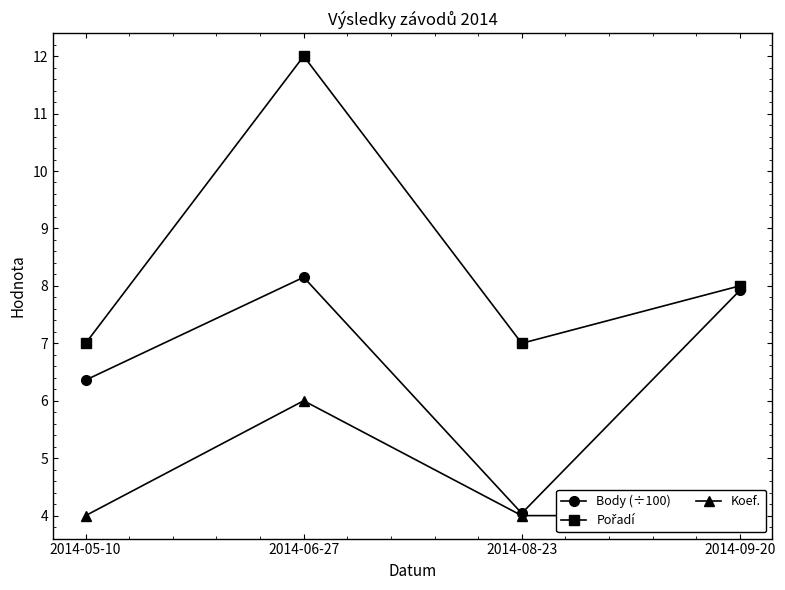

What is the difference between the second highest and minimum values in the Pořadí series?

1.0